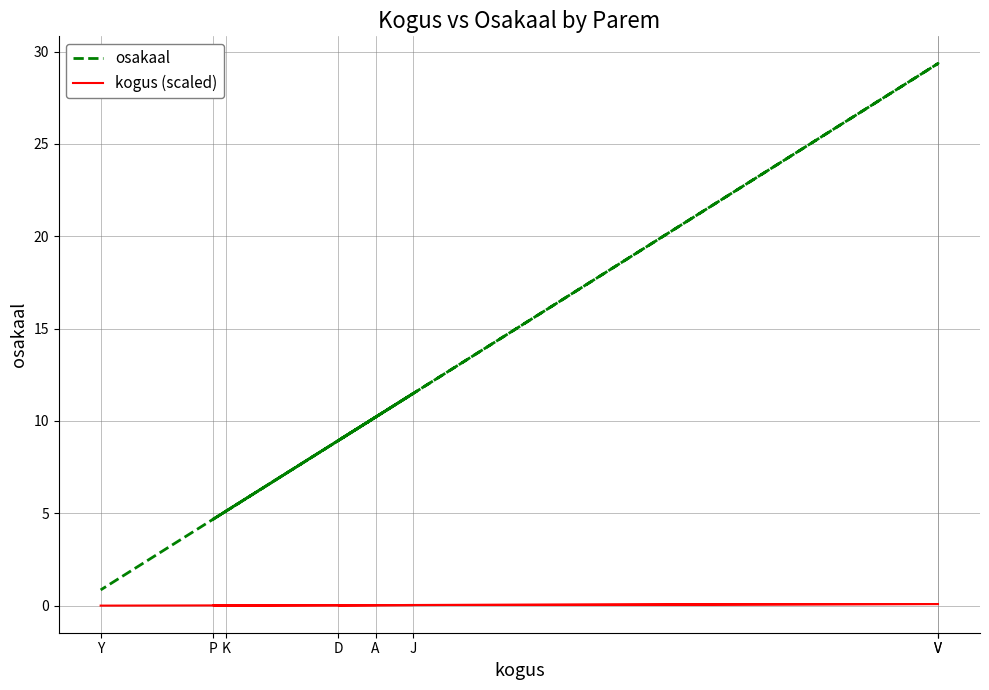

Rank the series by their average value, from highest to lowest.

osakaal, kogus (scaled)